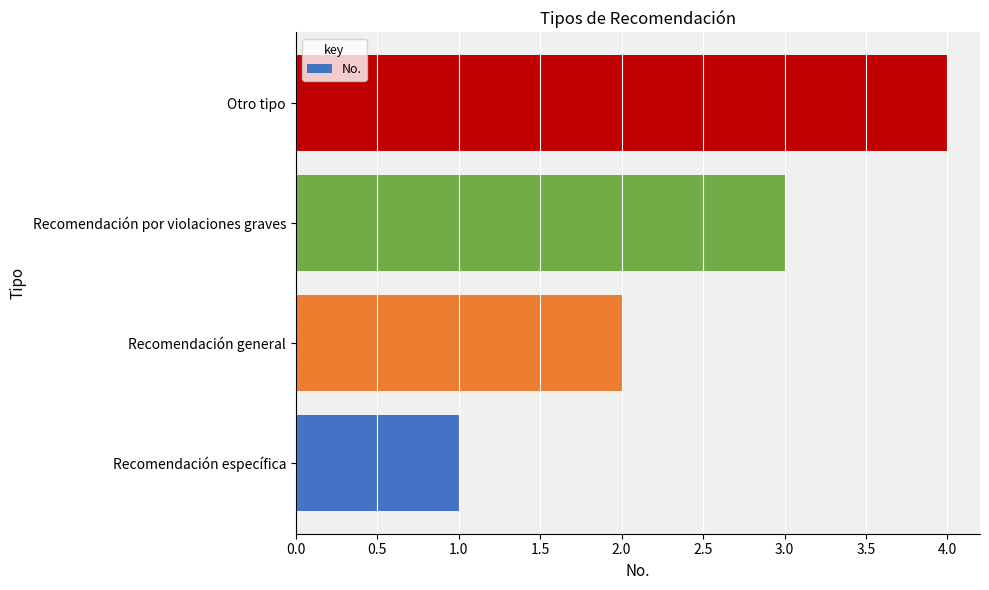

How many data points are less than 3?

2